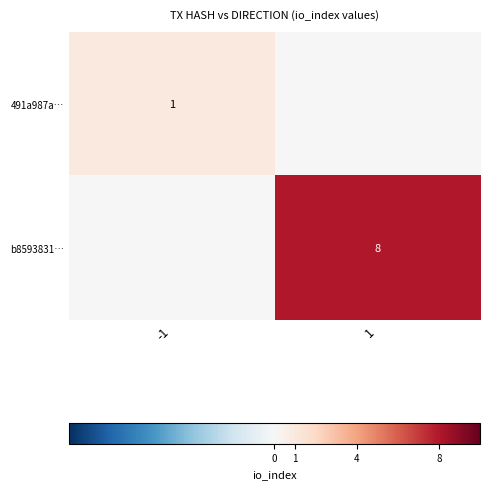

The value of b8593831… at 1 is 8. True or false?

True